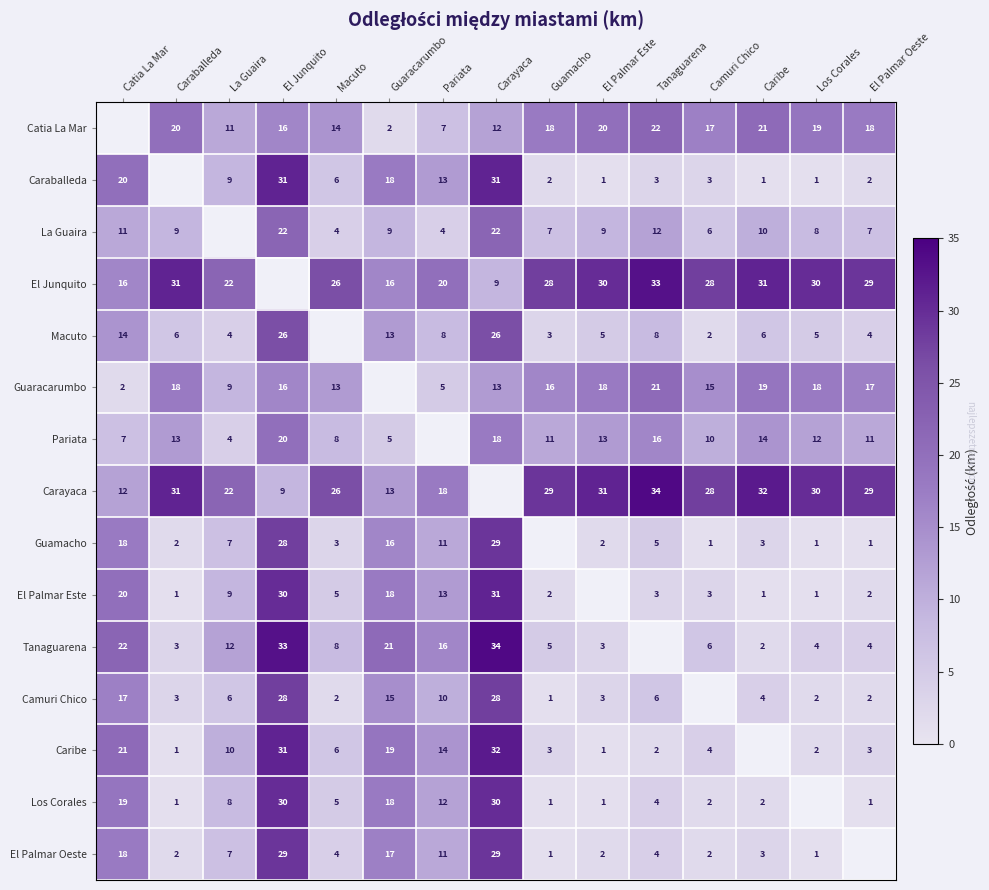

True or false: El Junquito has a value of 19.0 at Guamacho.

False